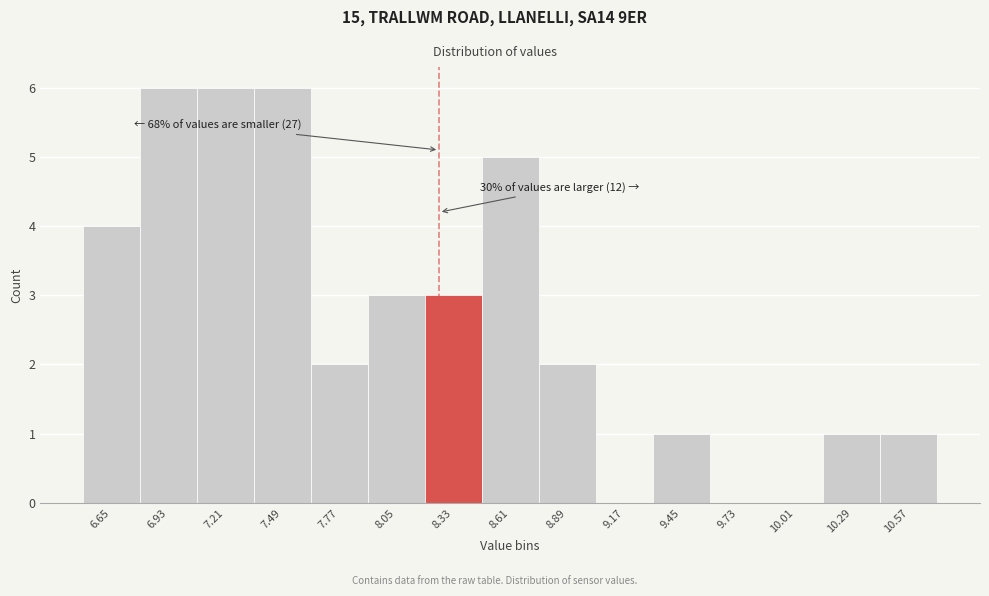

Reading left to right, extract all data points from this chart.

6.65=4	6.93=6	7.21=6	7.49=6	7.77=2	8.05=3	8.33=3	8.61=5	8.89=2	9.17=0	9.45=1	9.73=0	10.01=0	10.29=1	10.57=1